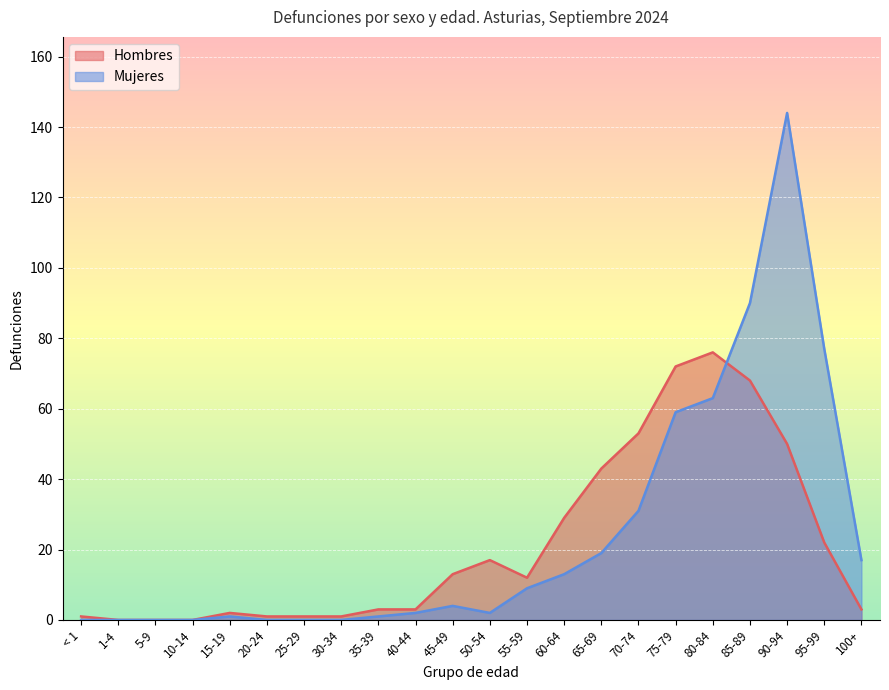

What is the total value across all series at 25-29?

1